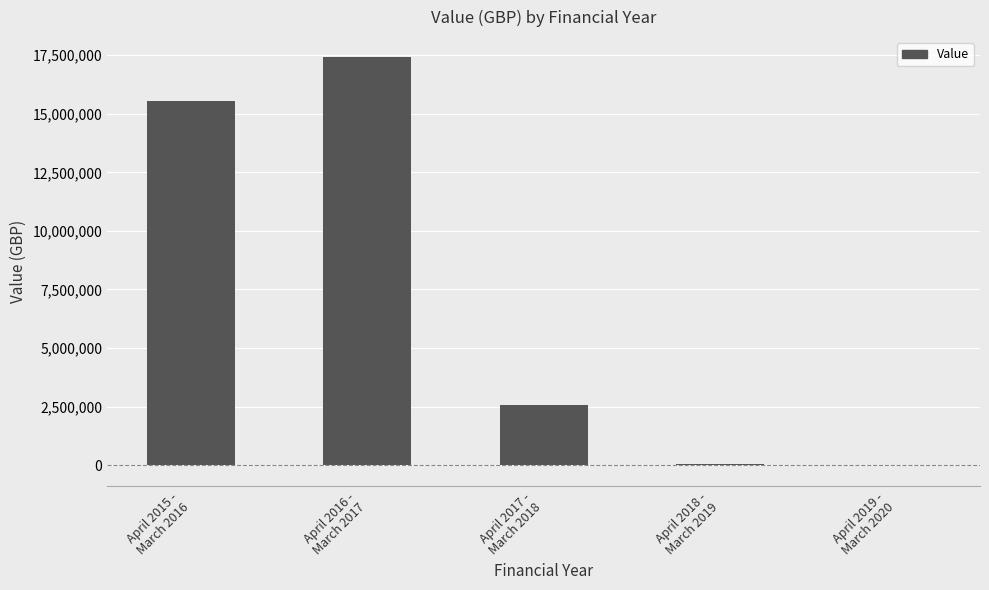

What is the greatest value displayed?

17399976